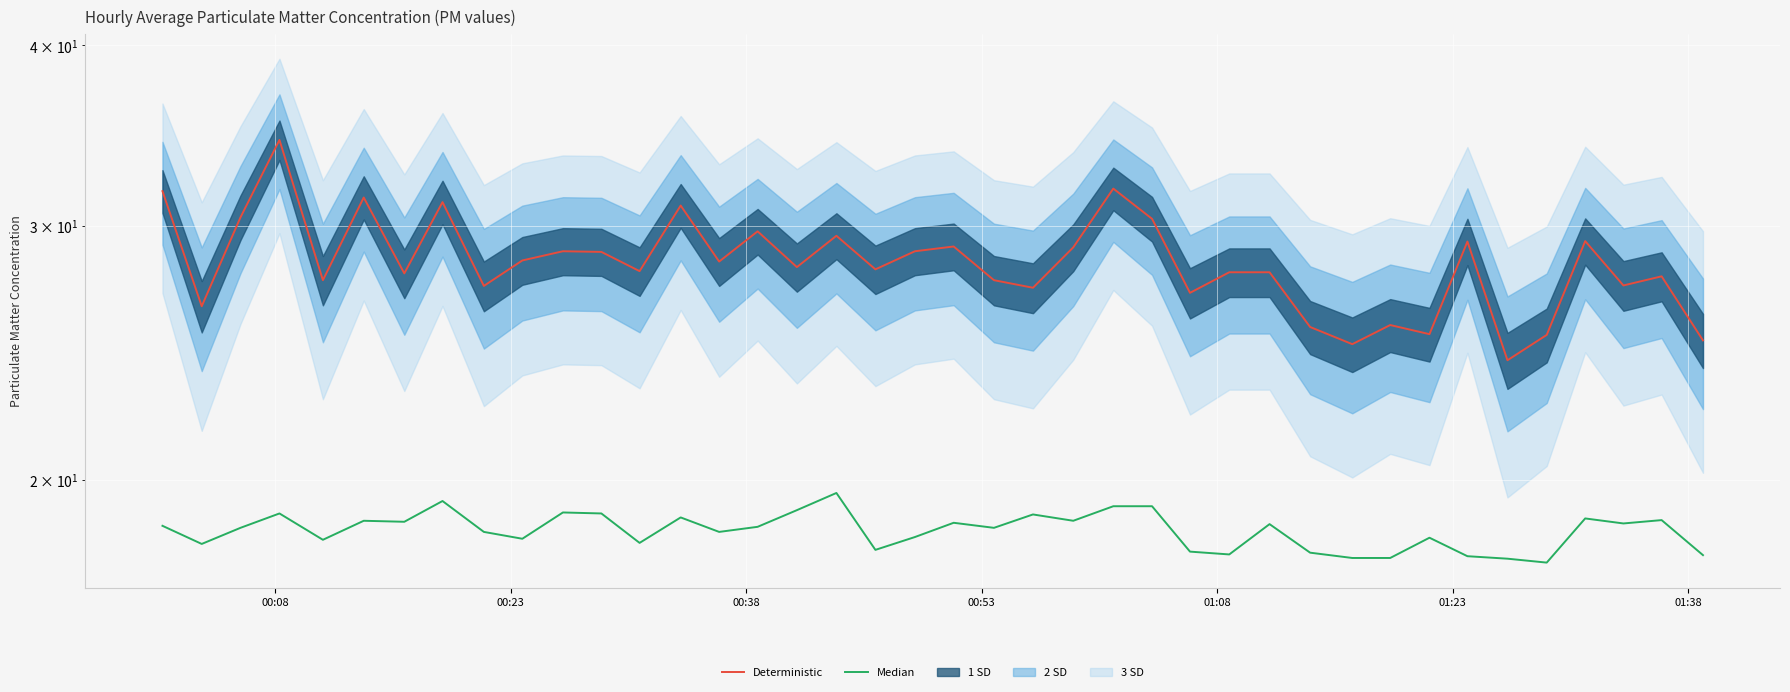

True or false: Median and Deterministic intersect in this chart.

False